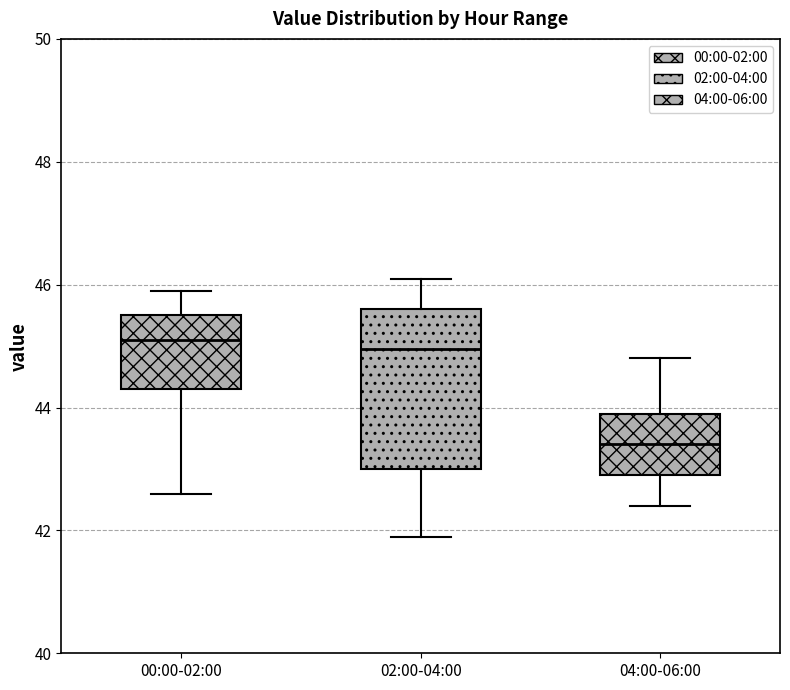

Reading left to right, transcribe this box plot: for each box, give where its median line is, the range the box spans, and where its two whiskers end, as read against the y-axis. The values are not printed on the chart, so give them approximately, as read against the axis.

00:00-02:00: median 45.2, box 44.4 to 45.6, whiskers 42.6 to 46.0
02:00-04:00: median 45.0, box 43.0 to 45.6, whiskers 42.0 to 46.2
04:00-06:00: median 43.4, box 43.0 to 44.0, whiskers 42.4 to 44.8